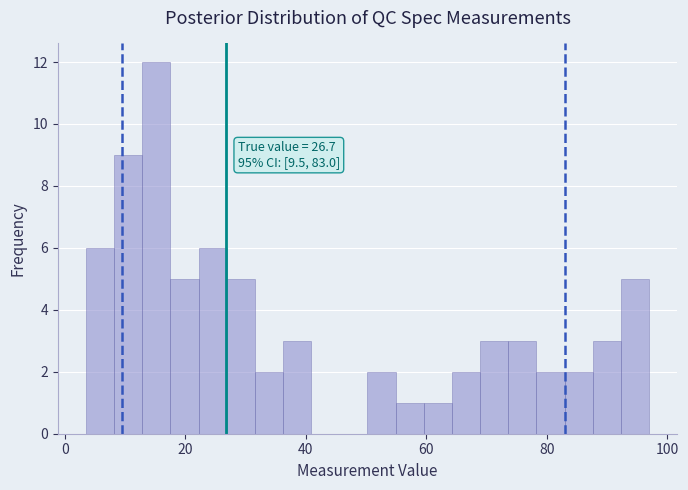

Around what value on the x-axis is the tallest bar? Give the approximate position of its centre, as read against the axis.

16